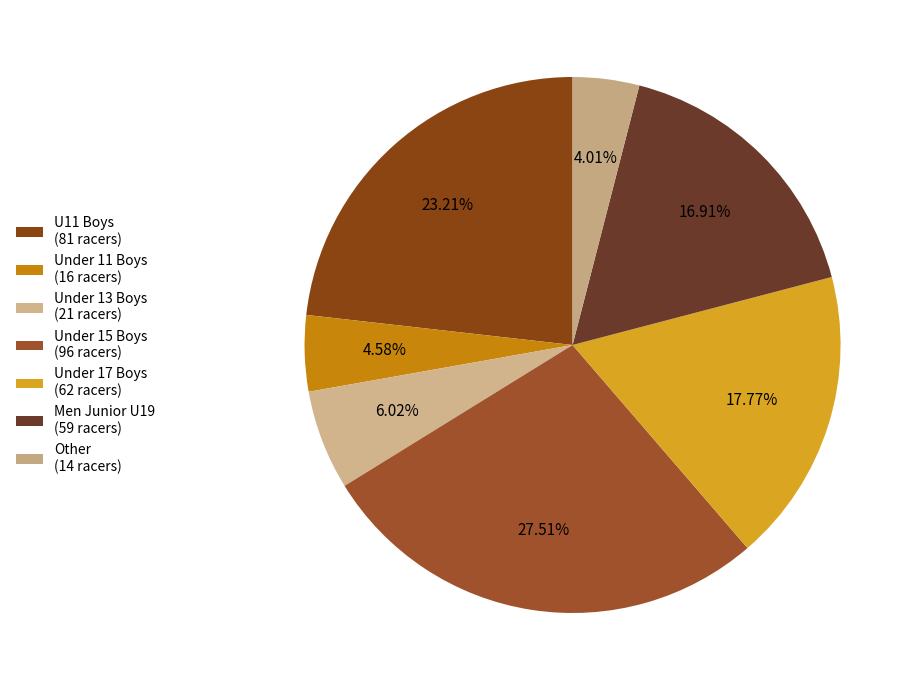

How many slices are in this pie chart?

7